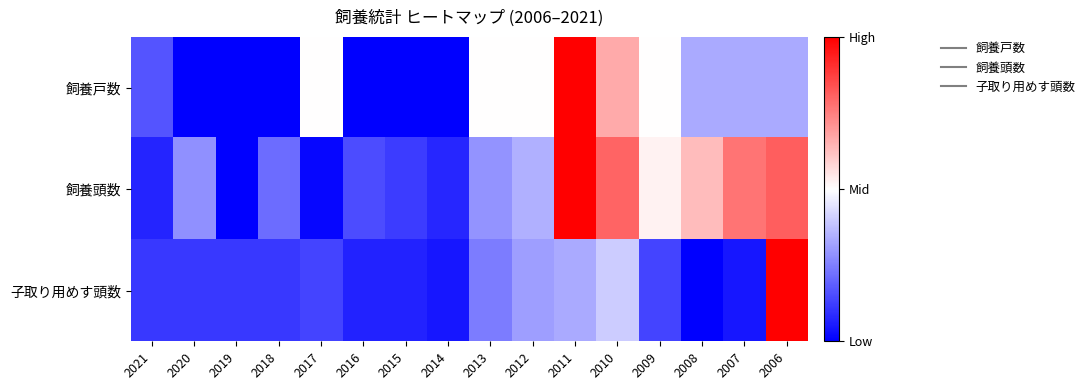

Reading left to right, transcribe all the data shown in this chart.

飼養戸数: 2021=0.2	2020=0.0	2019=0.0	2018=0.0	2017=0.5	2016=0.0	2015=0.0	2014=0.0	2013=0.5	2012=0.5	2011=1.0	2010=0.7	2009=0.5	2008=0.3	2007=0.3	2006=0.3
飼養頭数: 2021=0.1	2020=0.3	2019=0.0	2018=0.2	2017=0.0	2016=0.1	2015=0.1	2014=0.1	2013=0.3	2012=0.3	2011=1.0	2010=0.8	2009=0.5	2008=0.6	2007=0.8	2006=0.8
子取り用めす頭数: 2021=0.1	2020=0.1	2019=0.1	2018=0.1	2017=0.1	2016=0.1	2015=0.1	2014=0.0	2013=0.2	2012=0.3	2011=0.3	2010=0.4	2009=0.1	2008=0.0	2007=0.0	2006=1.0